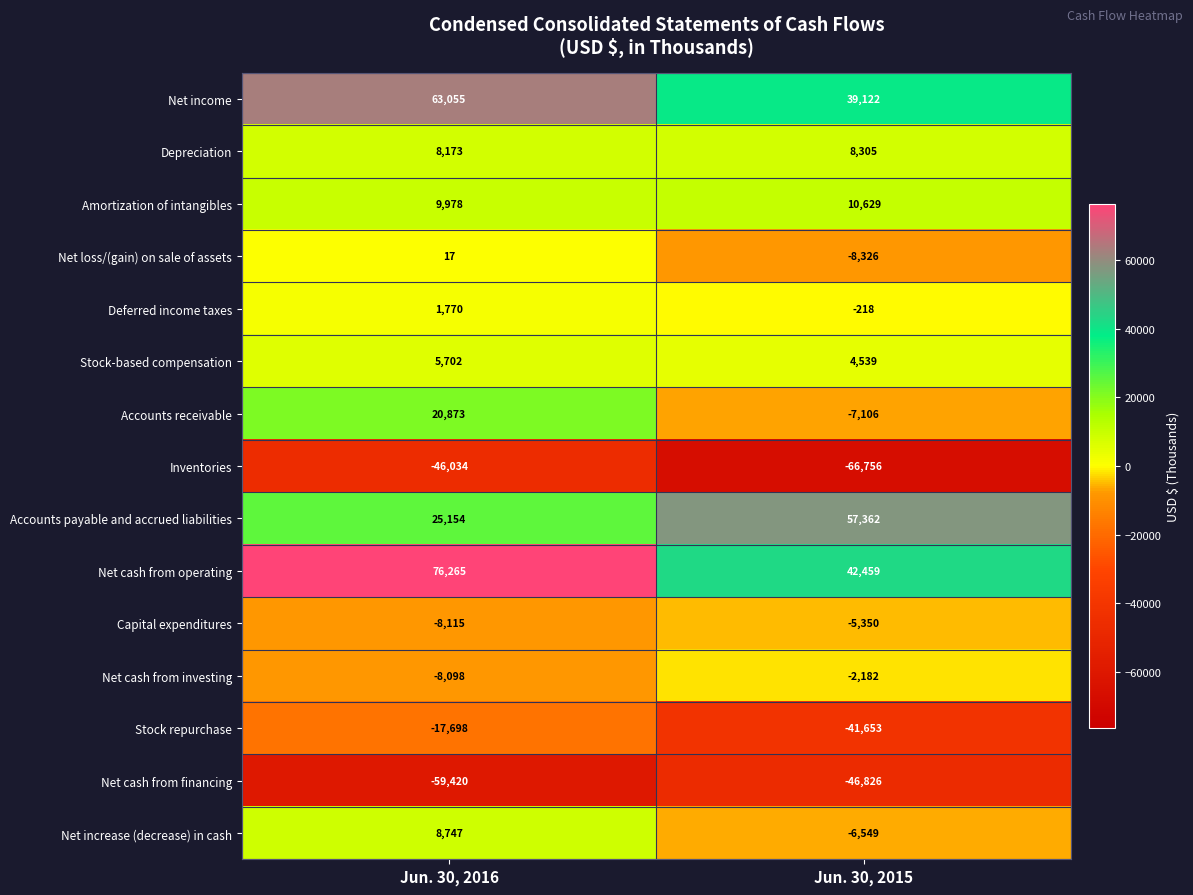

Which series has the largest range (max minus min)?

Net cash from operating